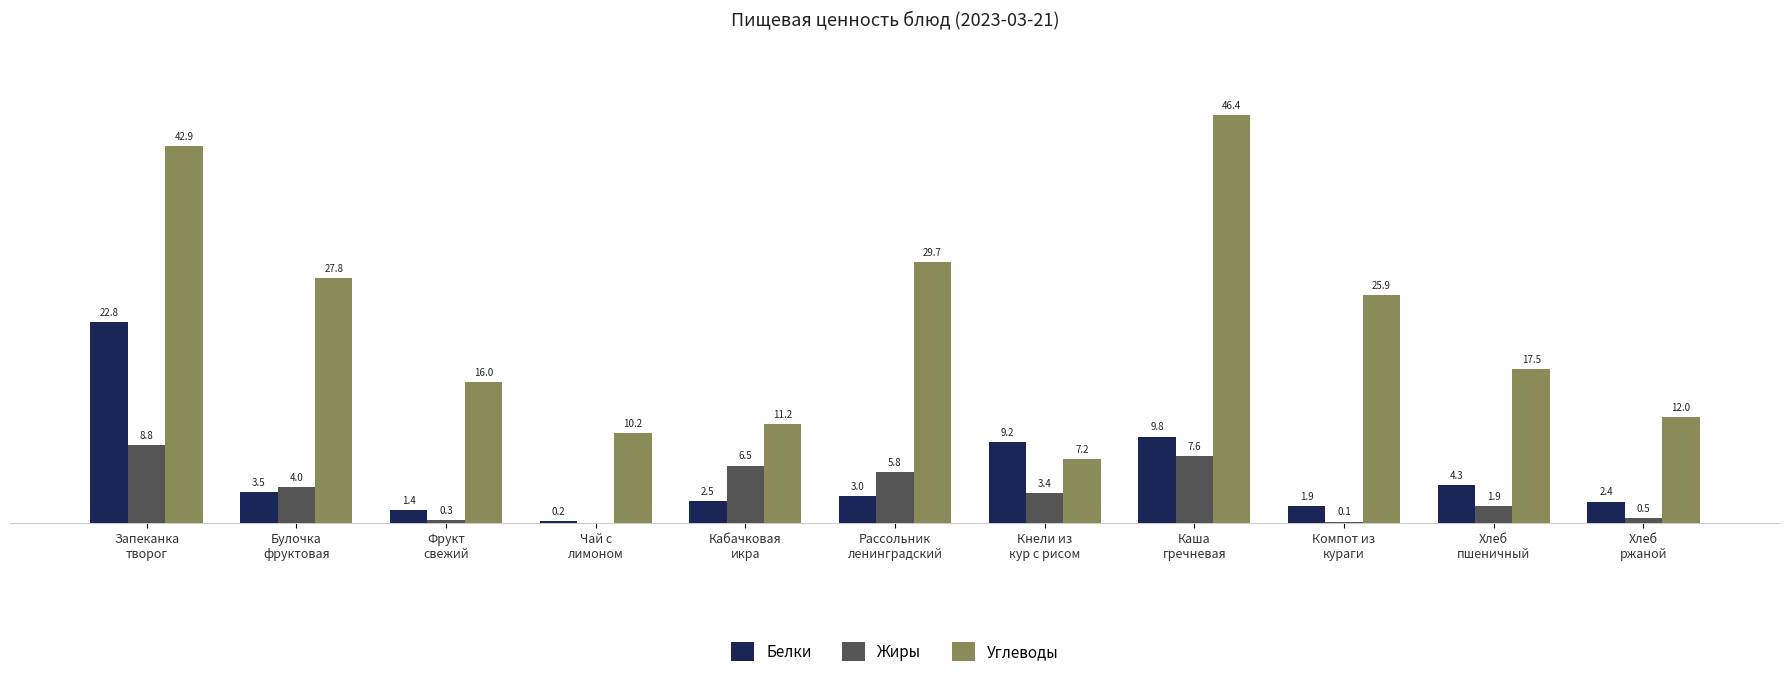

Are the bars horizontal?

No